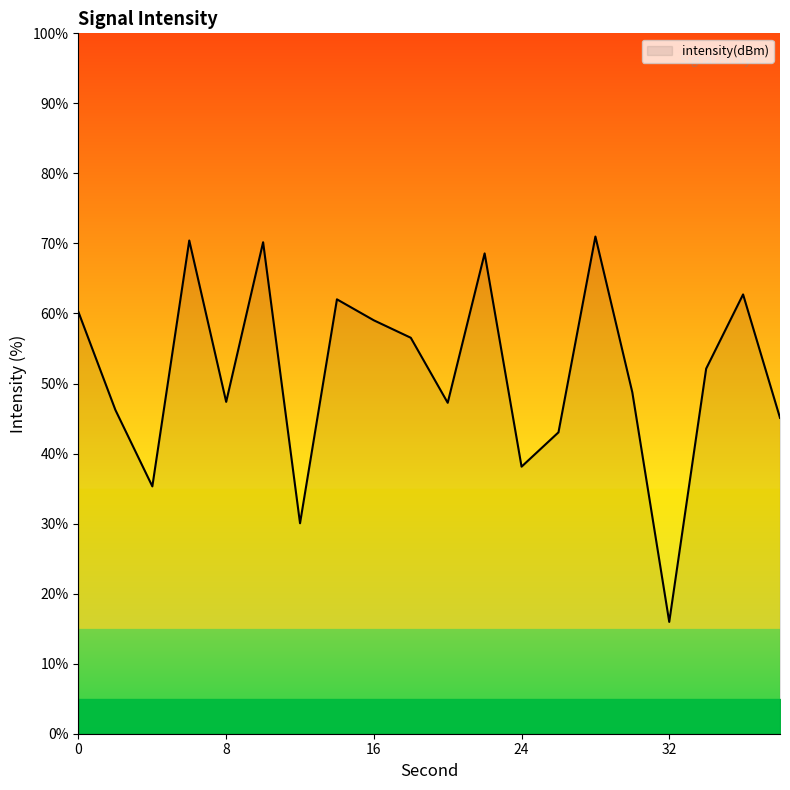

What is the difference between the maximum and minimum values?

55.0